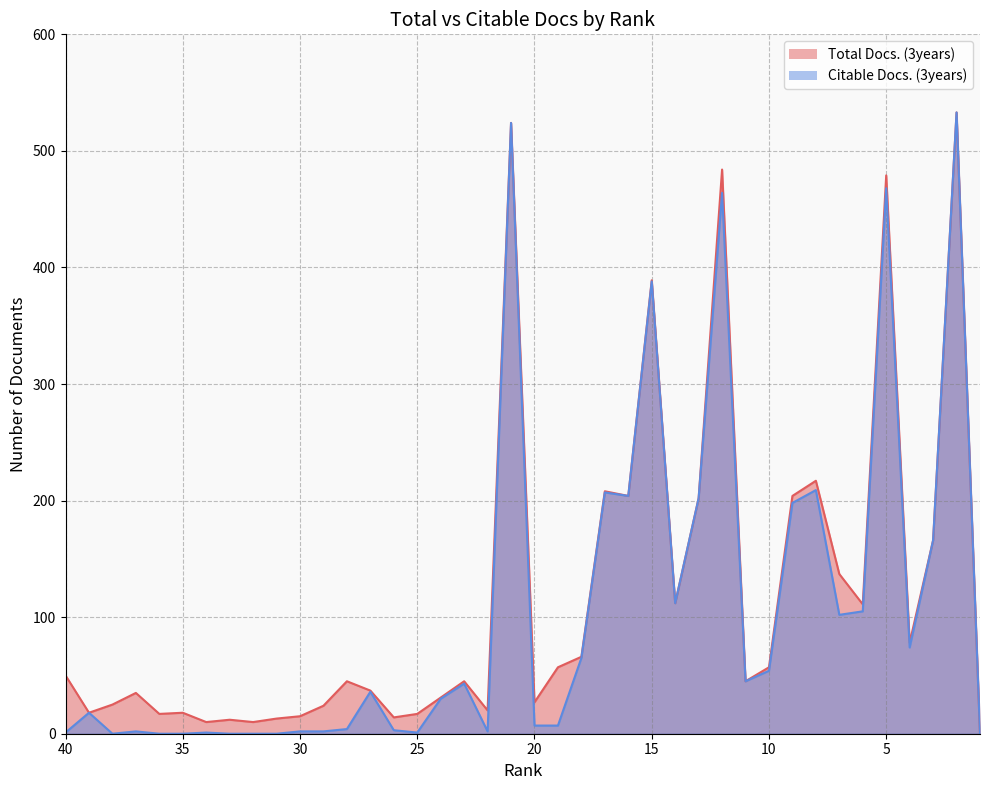

What is the maximum value for Citable Docs. (3years)?

533